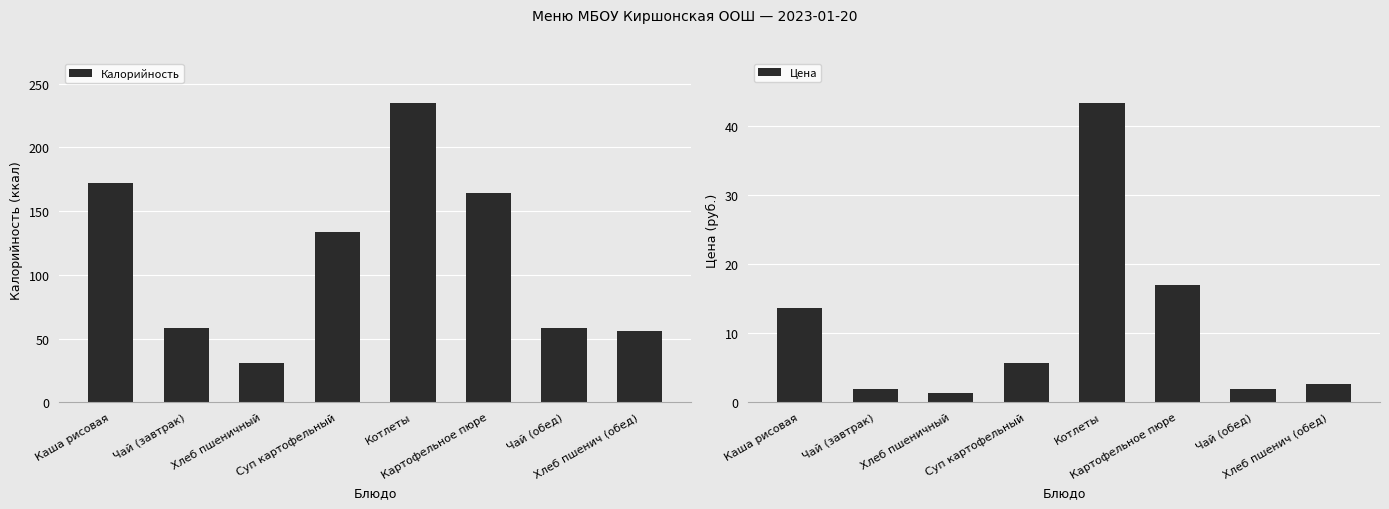

Read the Калорийность value at Суп картофельный.

134